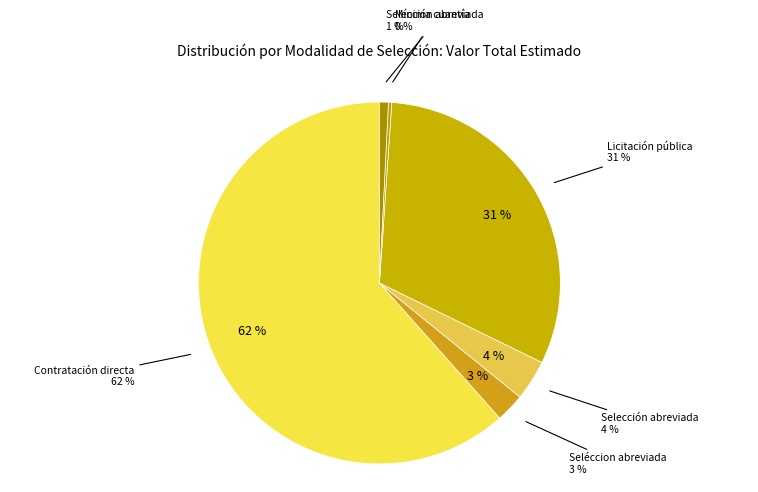

What is the largest slice in the pie chart?

Contratación directa.